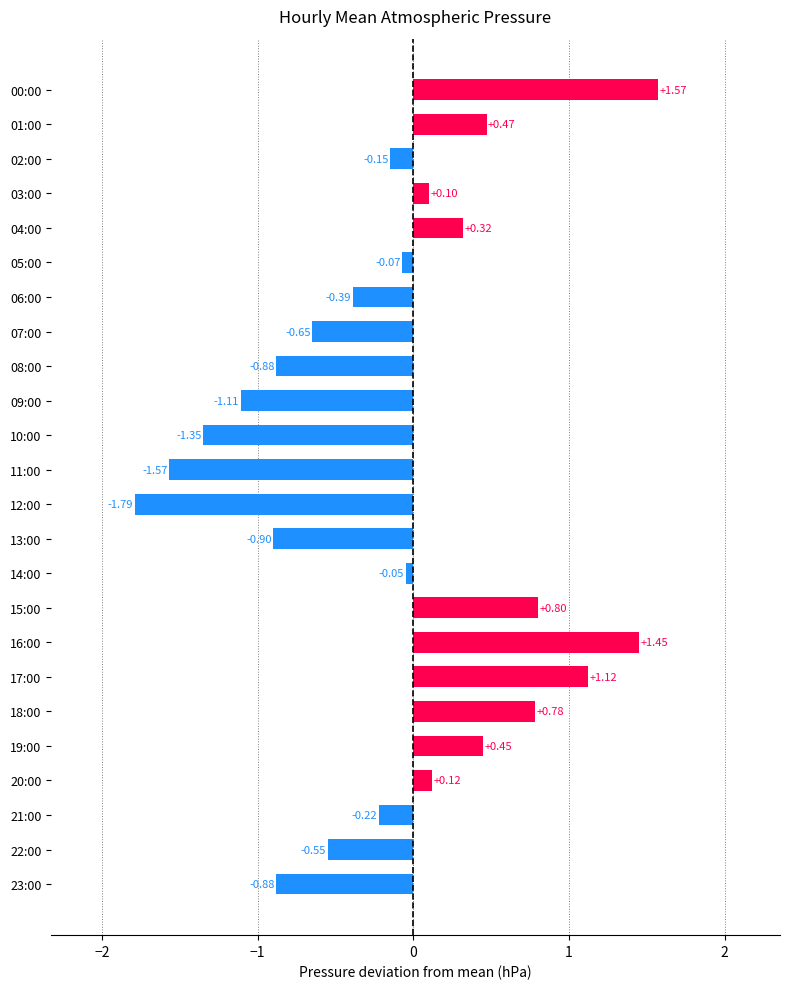

What is the change in value from 05:00 to 11:00?

-1.5